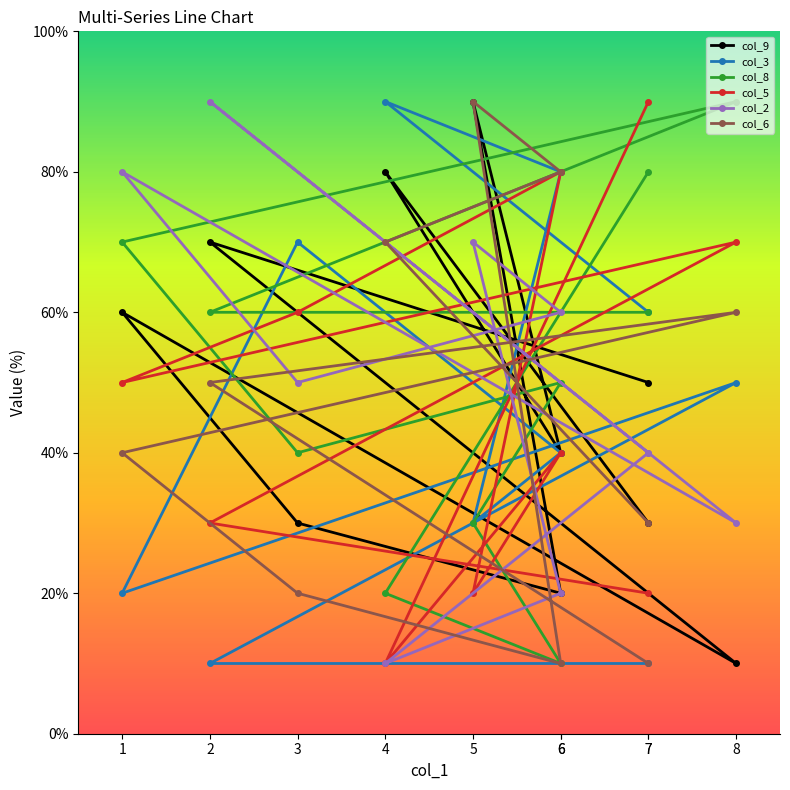

What is the difference between the maximum and minimum values in the col_9 series?

80